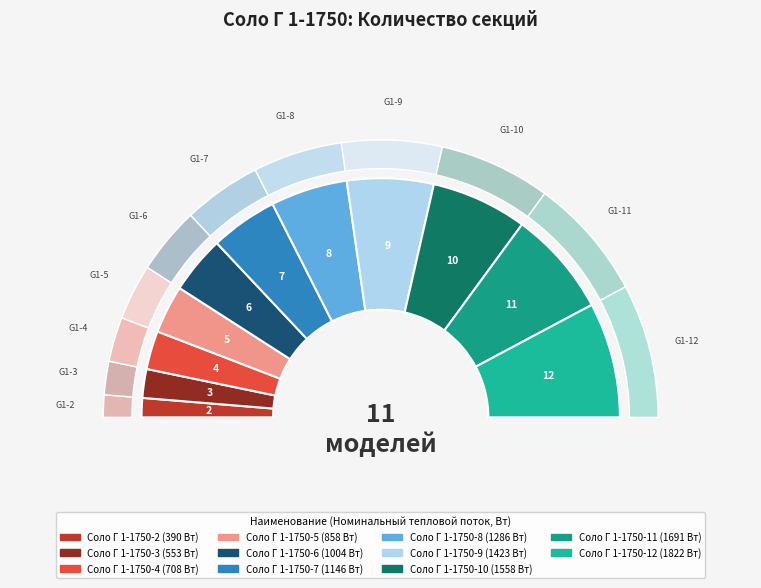

Which slice is the smallest?

Соло Г 1-1750-2